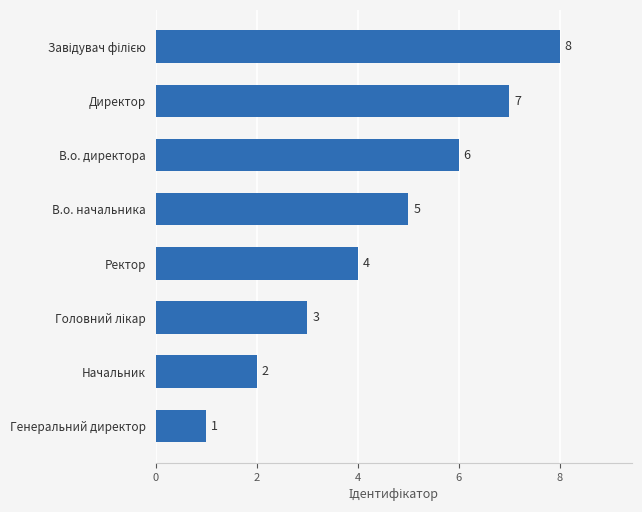

What is the maximum value shown in the chart?

8